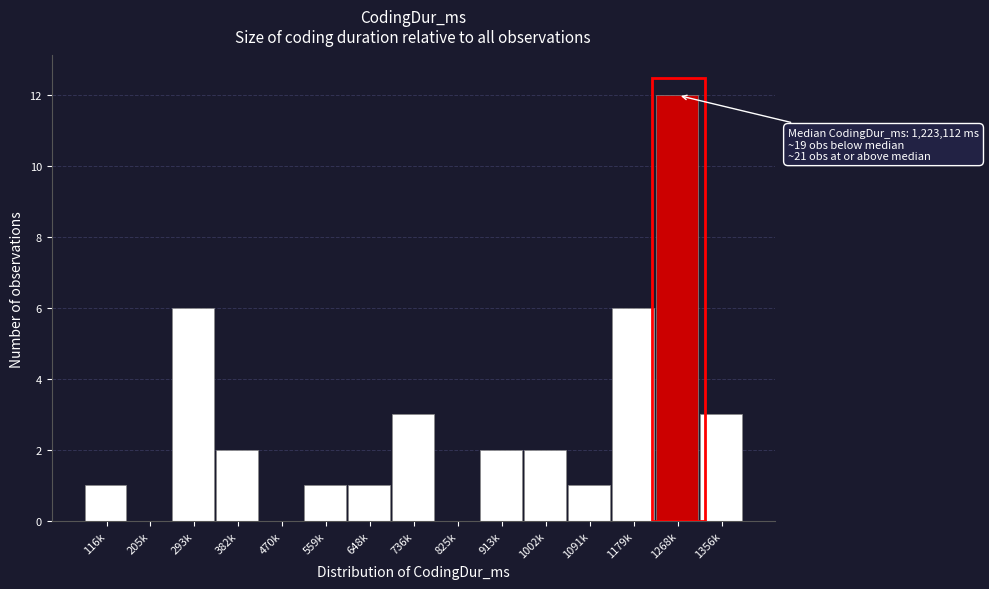

Reading left to right, list all the values displayed in this chart.

116k=1	205k=0	293k=6	382k=2	470k=0	559k=1	648k=1	736k=3	825k=0	913k=2	1002k=2	1091k=1	1179k=6	1268k=12	1356k=3